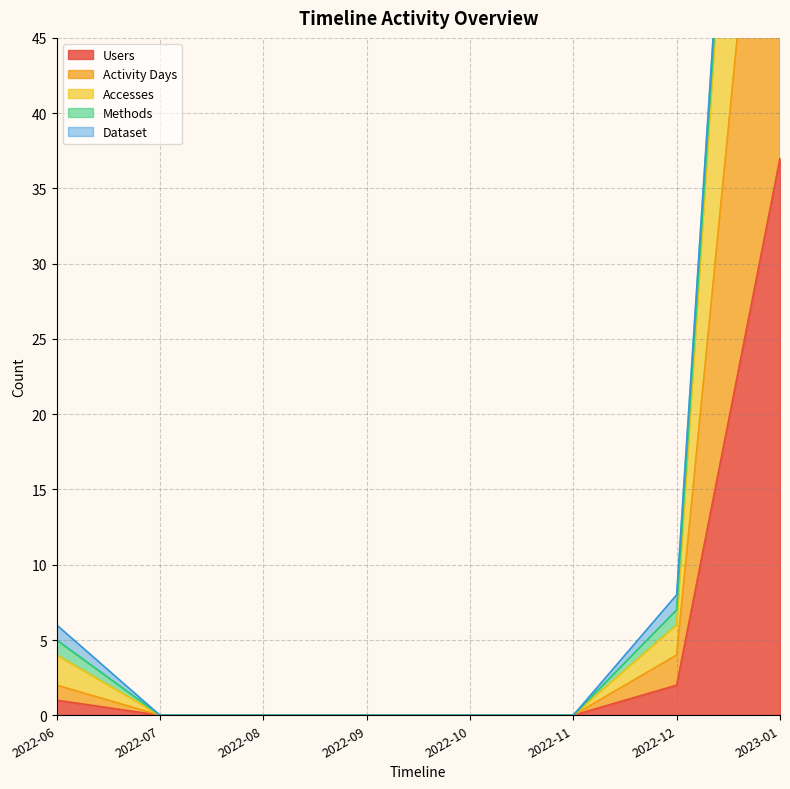

Which has a higher value, 2022-12 or 2022-09?

2022-12